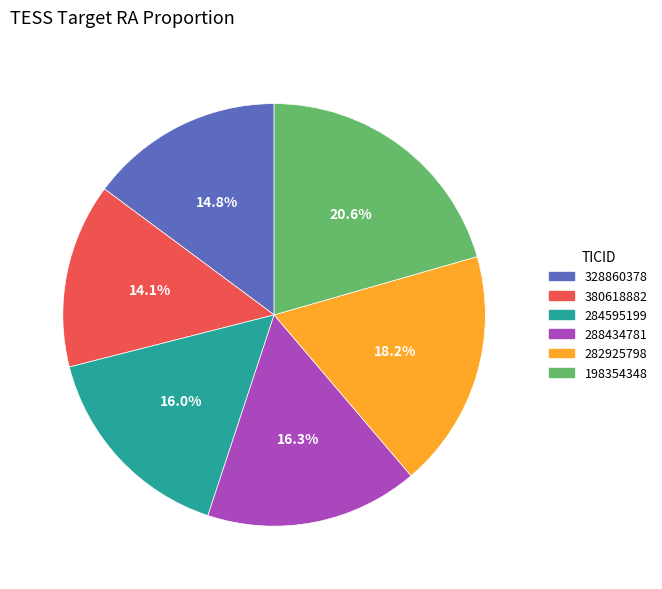

Which slice is the smallest?

380618882